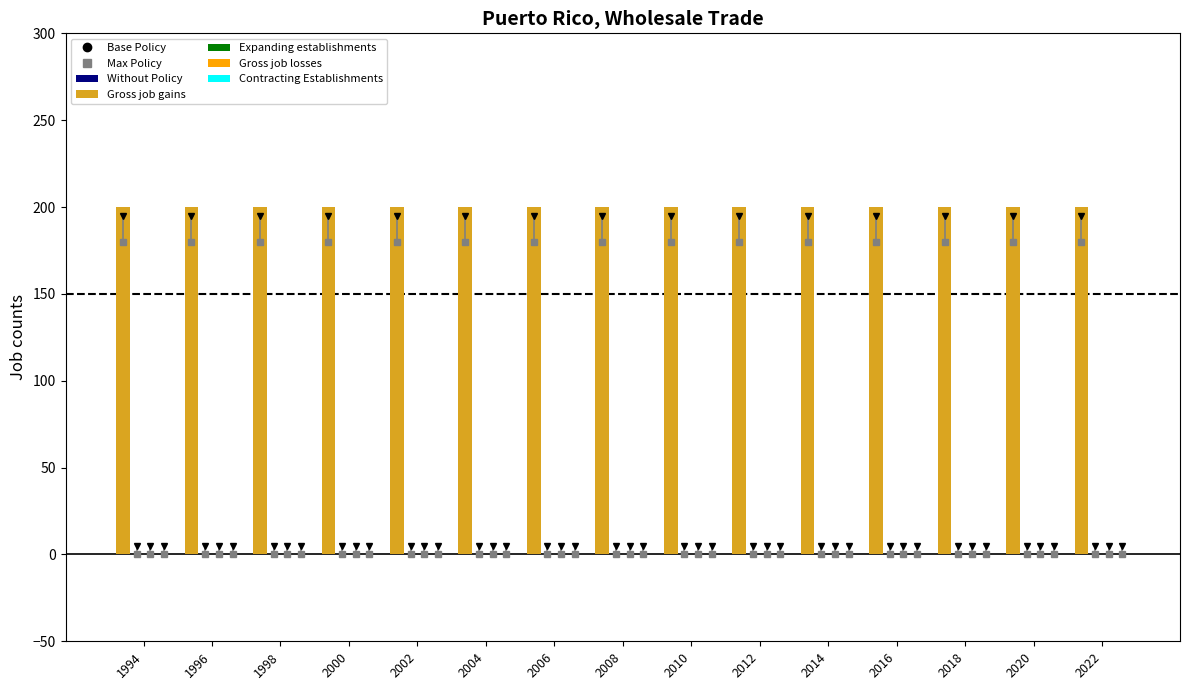

Reading left to right, list all the values displayed in this chart.

Gross job gains: 1994=200	1996=200	1998=200	2000=200	2002=200	2004=200	2006=200	2008=200	2010=200	2012=200	2014=200	2016=200	2018=200	2020=200	2022=200
Expanding establishments: 1994=0	1996=0	1998=0	2000=0	2002=0	2004=0	2006=0	2008=0	2010=0	2012=0	2014=0	2016=0	2018=0	2020=0	2022=0
Gross job losses: 1994=0	1996=0	1998=0	2000=0	2002=0	2004=0	2006=0	2008=0	2010=0	2012=0	2014=0	2016=0	2018=0	2020=0	2022=0
Contracting Establishments: 1994=0	1996=0	1998=0	2000=0	2002=0	2004=0	2006=0	2008=0	2010=0	2012=0	2014=0	2016=0	2018=0	2020=0	2022=0